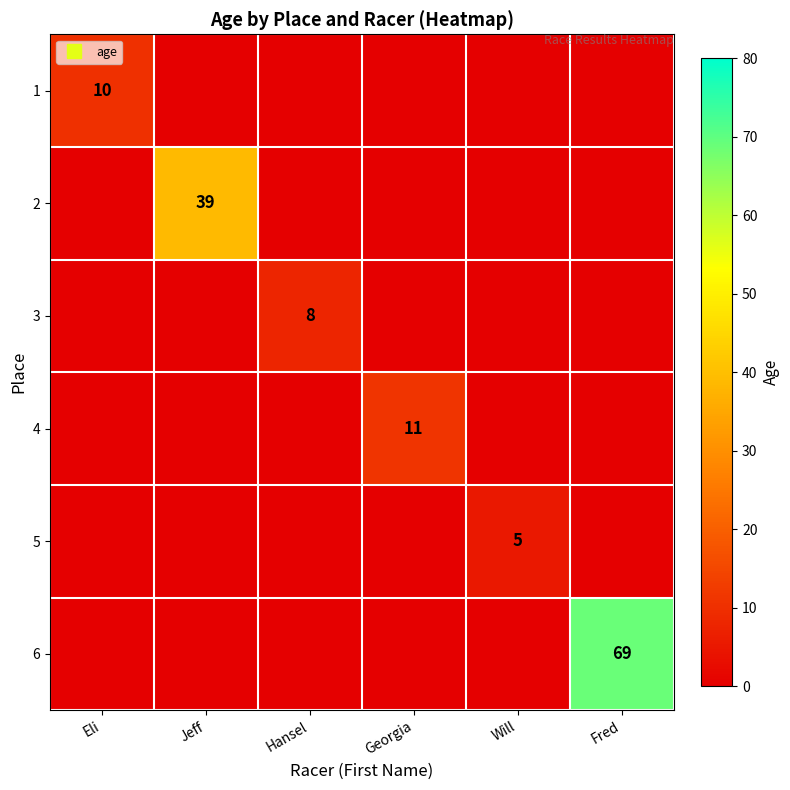

The value of 1 at Georgia is 0. True or false?

True